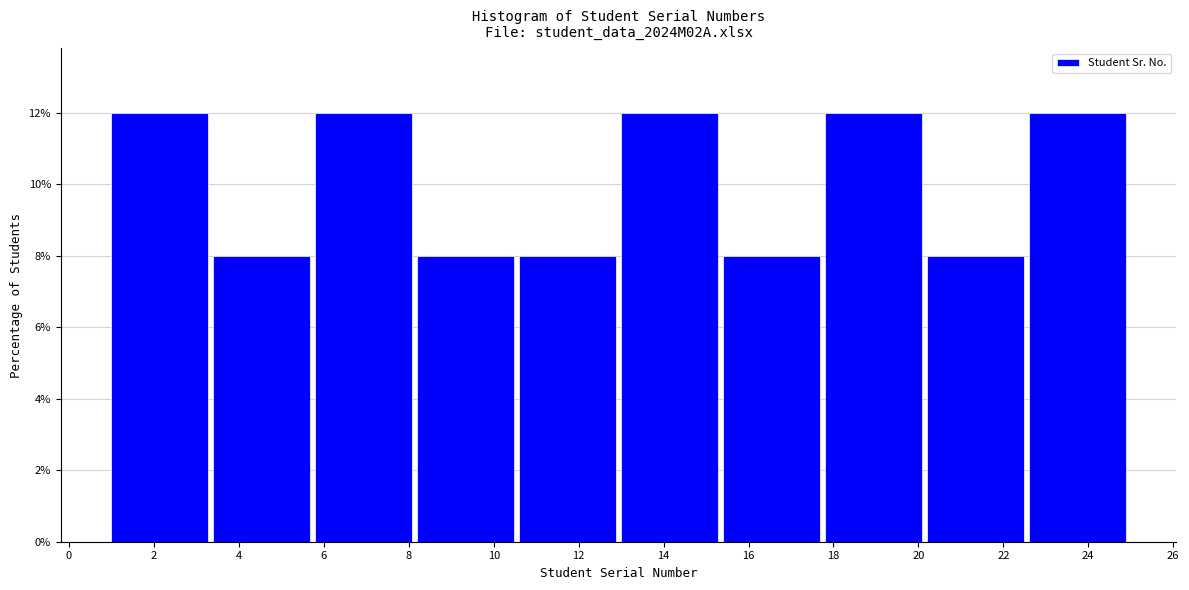

Reading left to right, transcribe this chart: for each bar, give the range it covers on the x-axis and its height. The values are not printed on the chart, so give them approximately, as read against the axis.

1.0 to 3.4: 12
3.4 to 5.8: 8
5.8 to 8.2: 12
8.2 to 10.6: 8
10.6 to 13.0: 8
13.0 to 15.4: 12
15.4 to 17.8: 8
17.8 to 20.2: 12
20.2 to 22.6: 8
22.6 to 25.0: 12